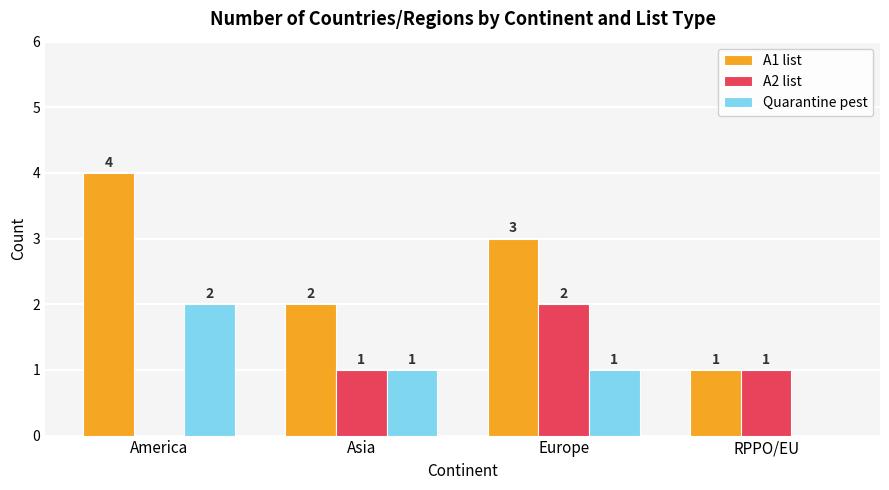

Which series has the largest total across all categories?

A1 list